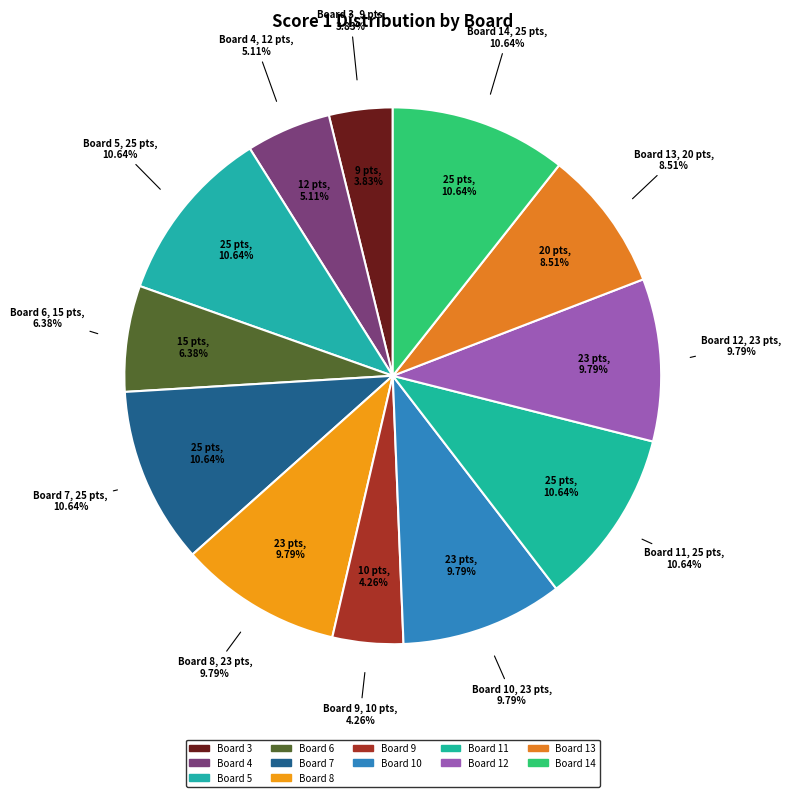

Does Board 2 represent more than half of the total?

No